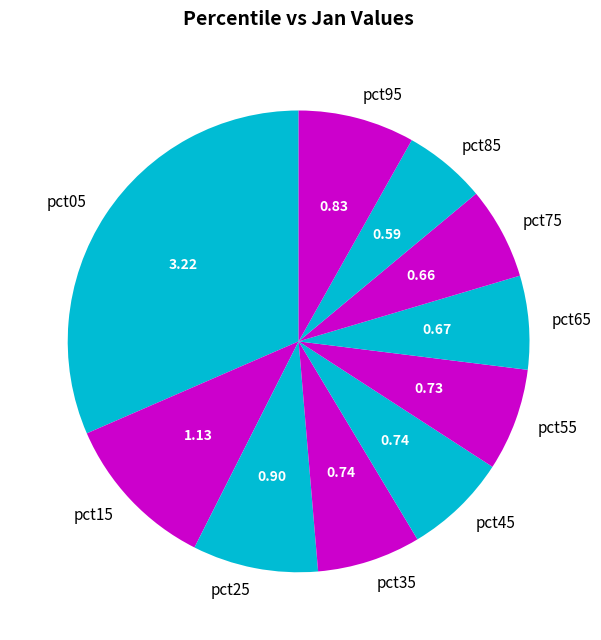

Is it true that pct25 is 9% of the pie?

True